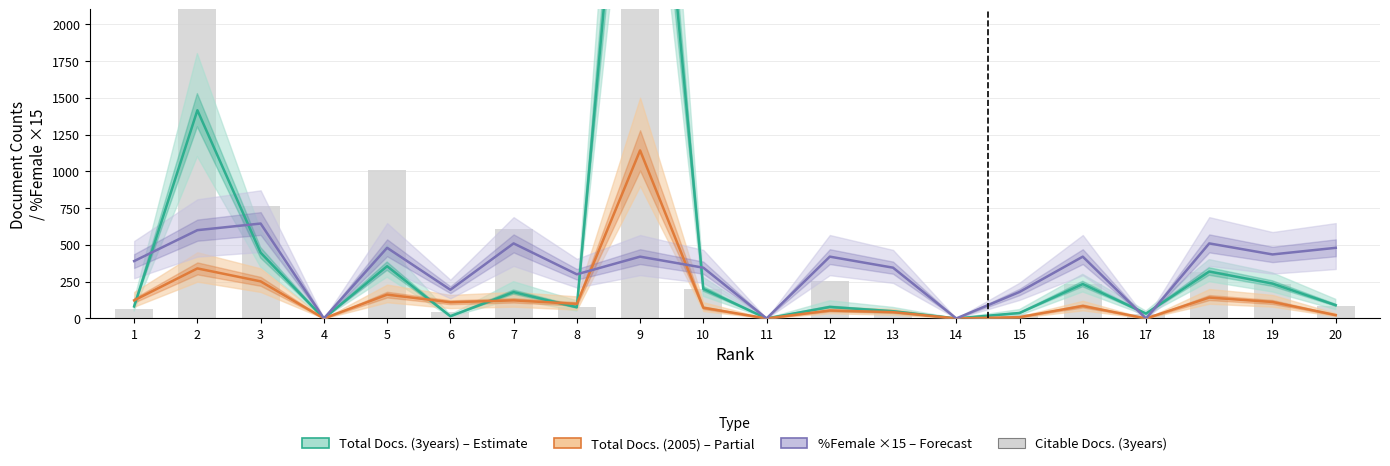

Which label corresponds to the largest value in the chart?

9